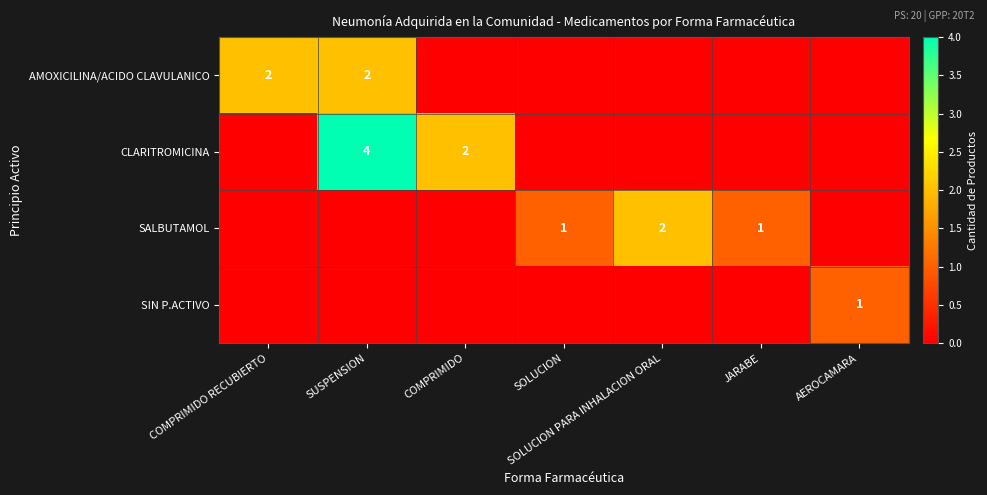

The CLARITROMICINA series shows 4 at SUSPENSION. True or false?

True